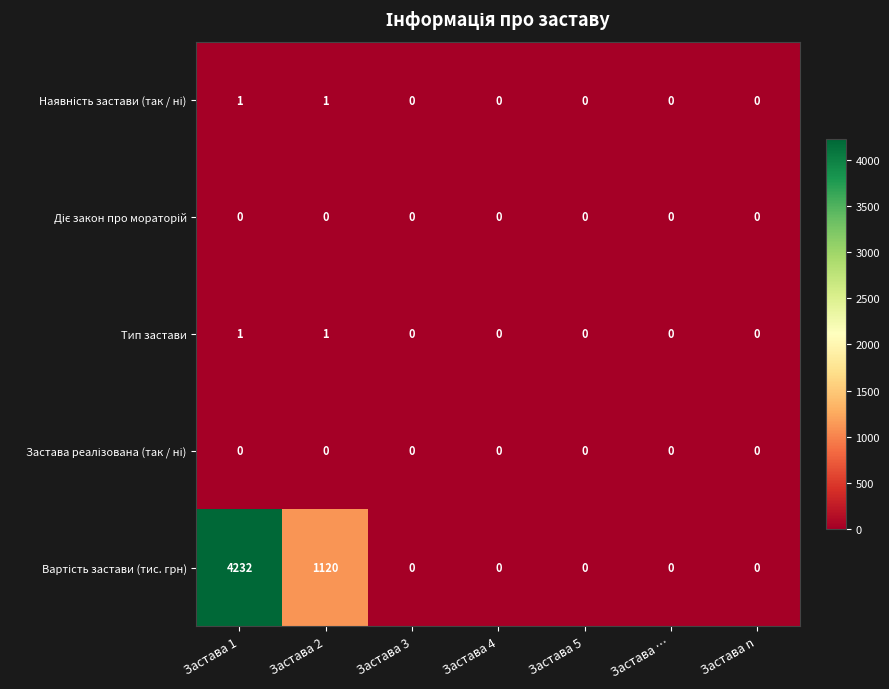

At which category is the sum across all series the highest?

Застава 1